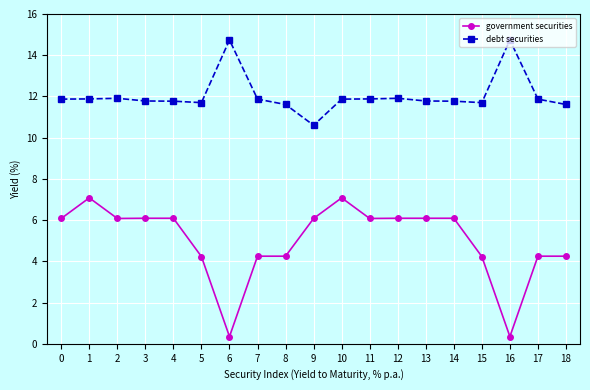

True or false: government securities has a value of 7.1 at 10.

True